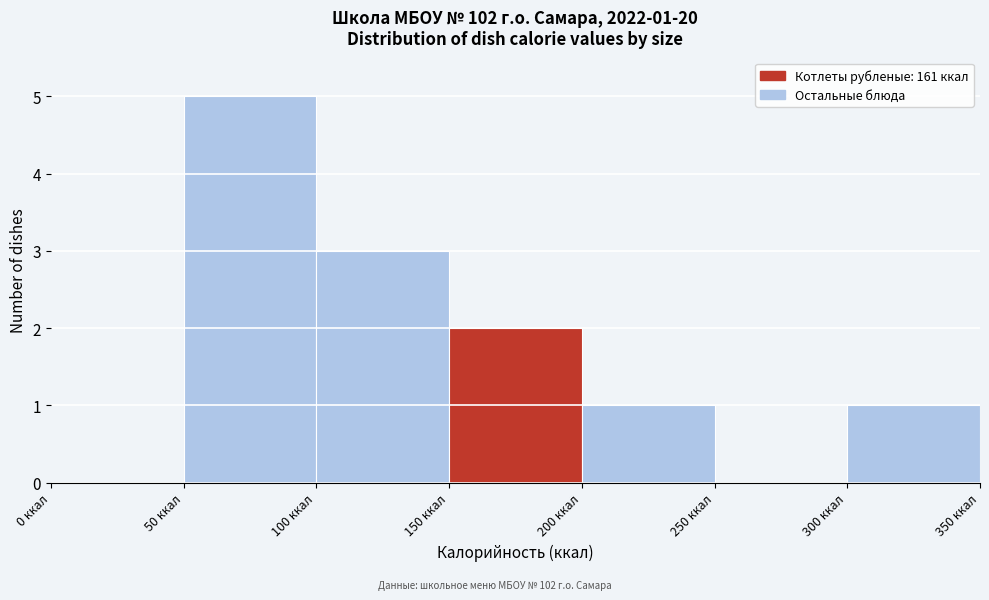

Over which range of the x-axis is the bar tallest?

50 to 100